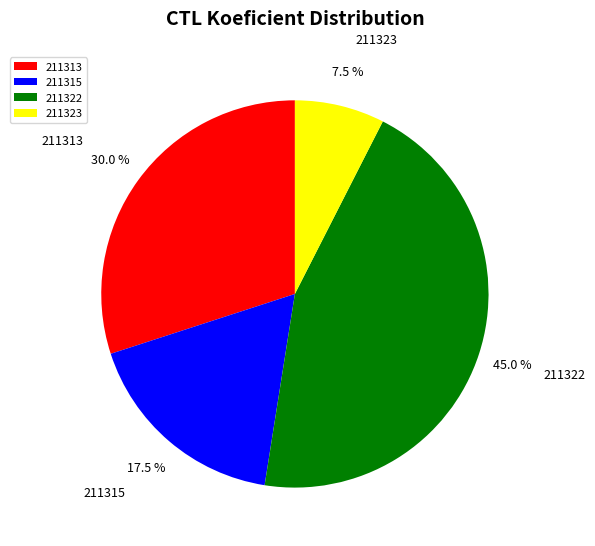

Is 211313 the majority of the pie?

No